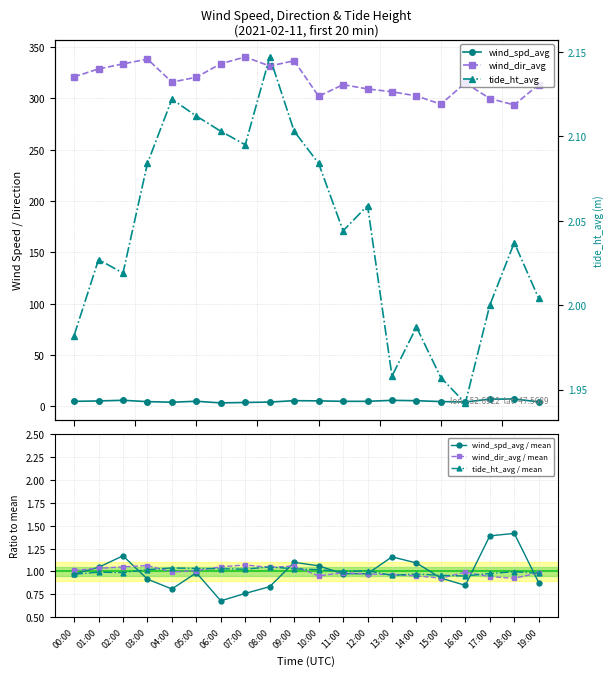

Reading left to right, extract all data points from this chart.

wind_spd_avg: 5.0	5.4	6.0	4.7	4.1	5.1	3.5	3.9	4.3	5.6	5.4	5.0	5.0	6.0	5.6	4.8	4.4	7.1	7.3	4.5
wind_dir_avg: 321.0	328.7	333.6	338.3	315.9	320.6	333.8	340.4	331.5	336.7	302.1	313.4	309.2	306.5	302.4	294.4	315.1	299.9	293.6	313.5
tide_ht_avg: 2.0	2.0	2.0	2.1	2.1	2.1	2.1	2.1	2.1	2.1	2.1	2.0	2.1	2.0	2.0	2.0	1.9	2.0	2.0	2.0
wind_spd_avg / mean: 1.0	1.0	1.2	0.9	0.8	1.0	0.7	0.8	0.8	1.1	1.1	1.0	1.0	1.2	1.1	0.9	0.8	1.4	1.4	0.9
wind_dir_avg / mean: 1.0	1.0	1.1	1.1	1.0	1.0	1.1	1.1	1.0	1.1	1.0	1.0	1.0	1.0	1.0	0.9	1.0	0.9	0.9	1.0
tide_ht_avg / mean: 1.0	1.0	1.0	1.0	1.0	1.0	1.0	1.0	1.1	1.0	1.0	1.0	1.0	1.0	1.0	1.0	1.0	1.0	1.0	1.0